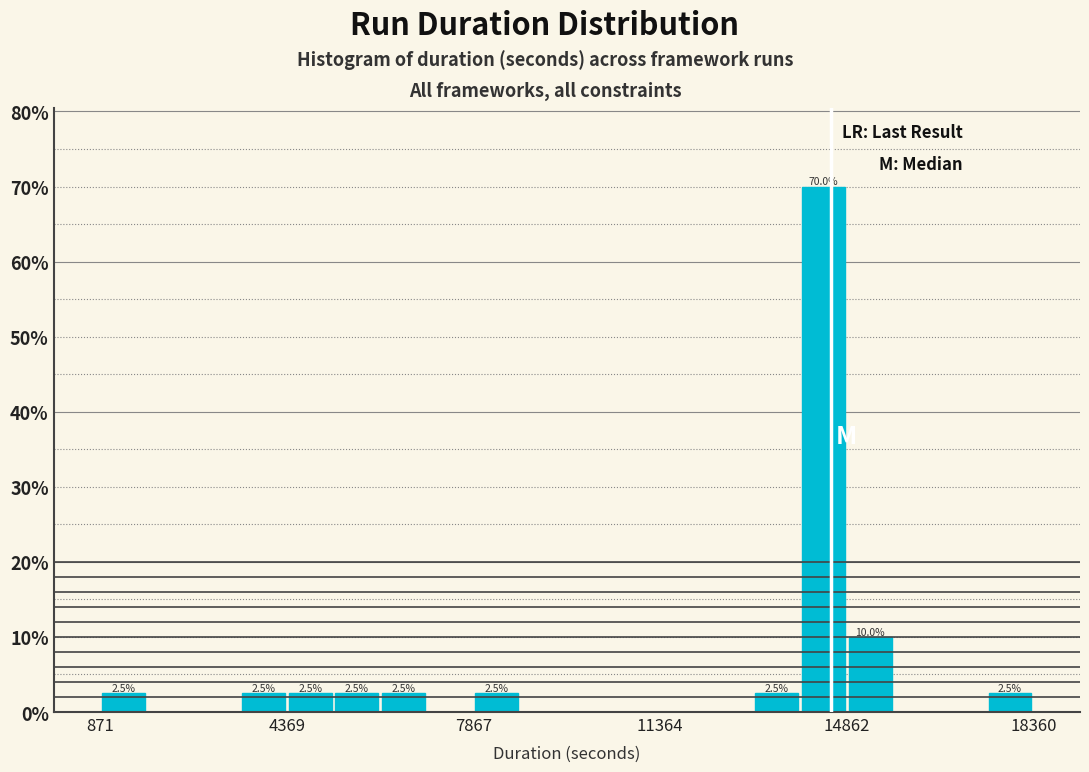

Around what value on the x-axis is the tallest bar? Give the approximate position of its centre, as read against the axis.

14500